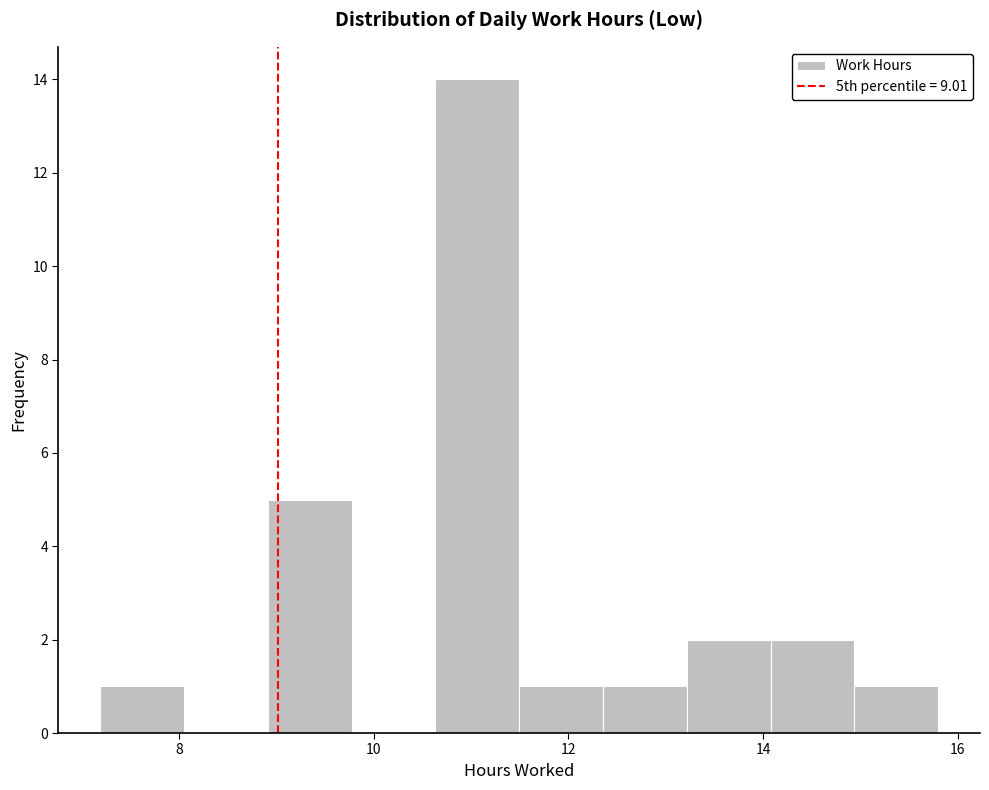

Which range on the x-axis has the tallest bar?

10.6 to 11.4